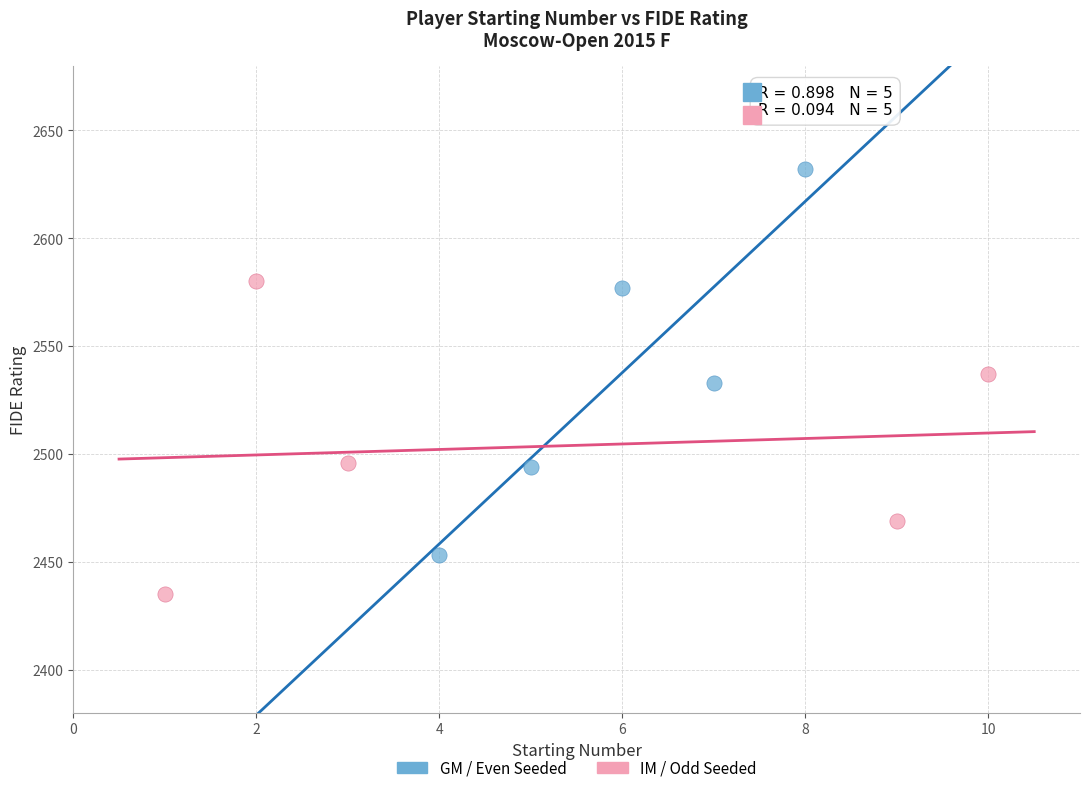

Which series reaches the minimum Y coordinate?

IM / Odd Seeded